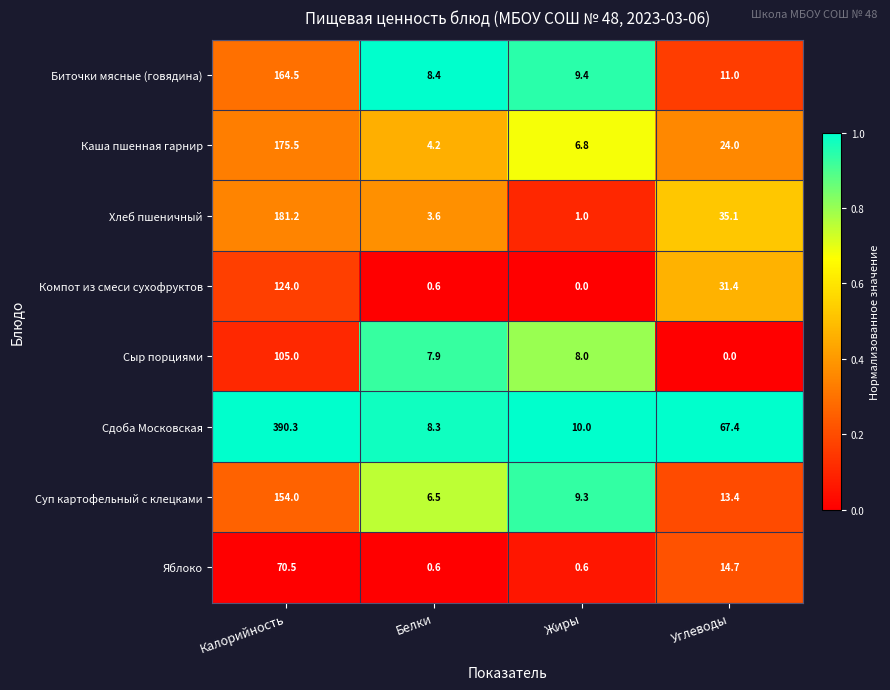

Which series has the largest range (max minus min)?

Сдоба Московская